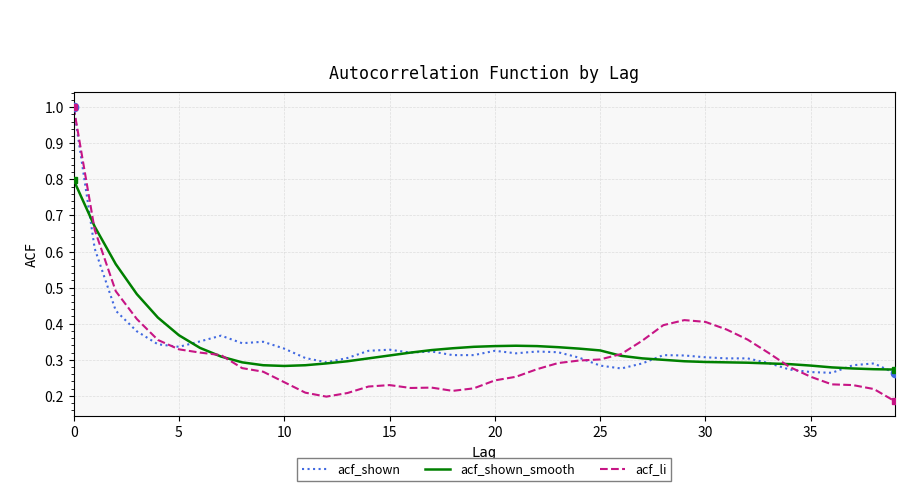

What is the greatest value displayed?

1.0